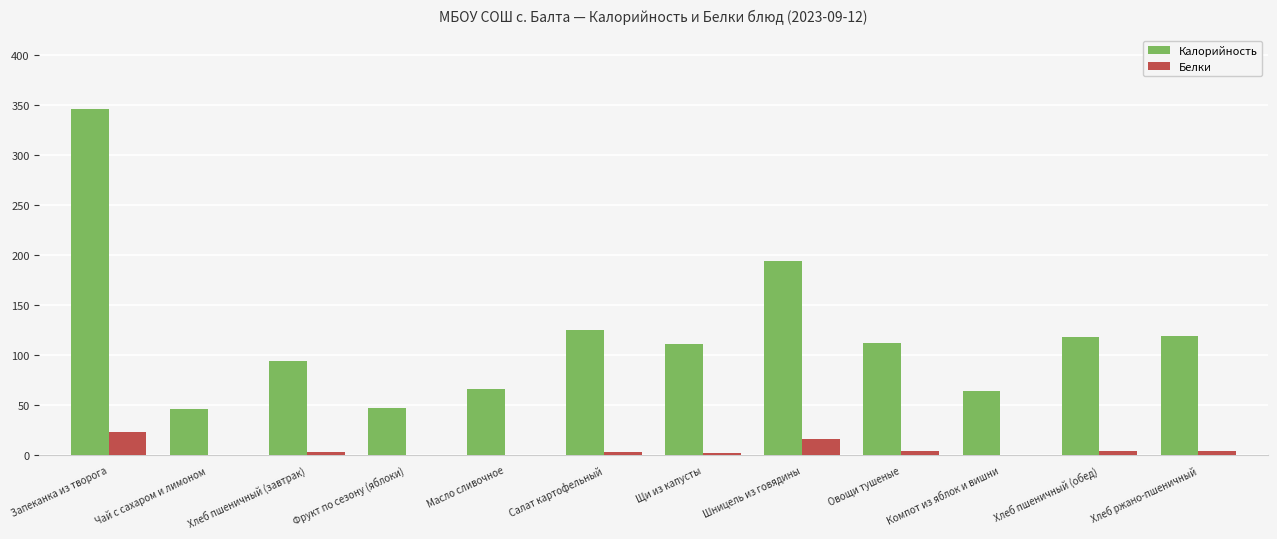

What is the sum of the Калорийность values at Хлеб пшеничный (обед) and Фрукт по сезону (яблоки)?

165